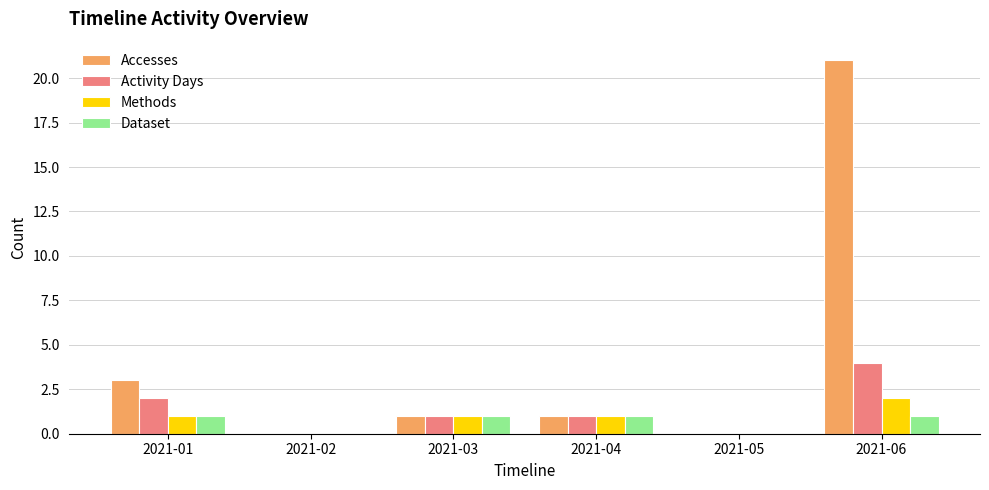

What are all the series names shown in the legend?

Accesses, Activity Days, Methods, Dataset